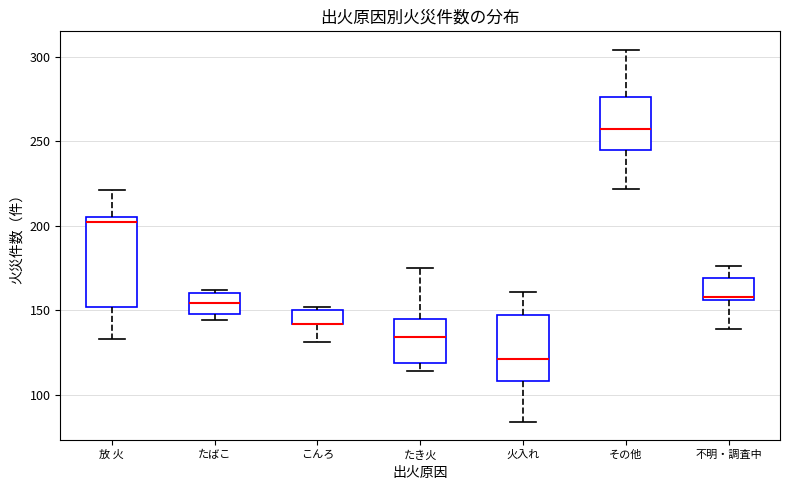

Reading left to right, transcribe this box plot: for each box, give where its median line is, the range the box spans, and where its two whiskers end, as read against the y-axis. The values are not printed on the chart, so give them approximately, as read against the axis.

放 火: median 200, box 150 to 205, whiskers 135 to 220
たばこ: median 155, box 150 to 160, whiskers 145 to 160 (just above the box's upper edge)
こんろ: median 140 (drawn on the box's lower edge), box 140 to 150, whiskers 130 to 150 (just above the box's upper edge)
たき火: median 135, box 120 to 145, whiskers 115 to 175
火入れ: median 120, box 110 to 145, whiskers 85 to 160
その他: median 255, box 245 to 275, whiskers 220 to 305
不明・調査中: median 160, box 155 to 170, whiskers 140 to 175